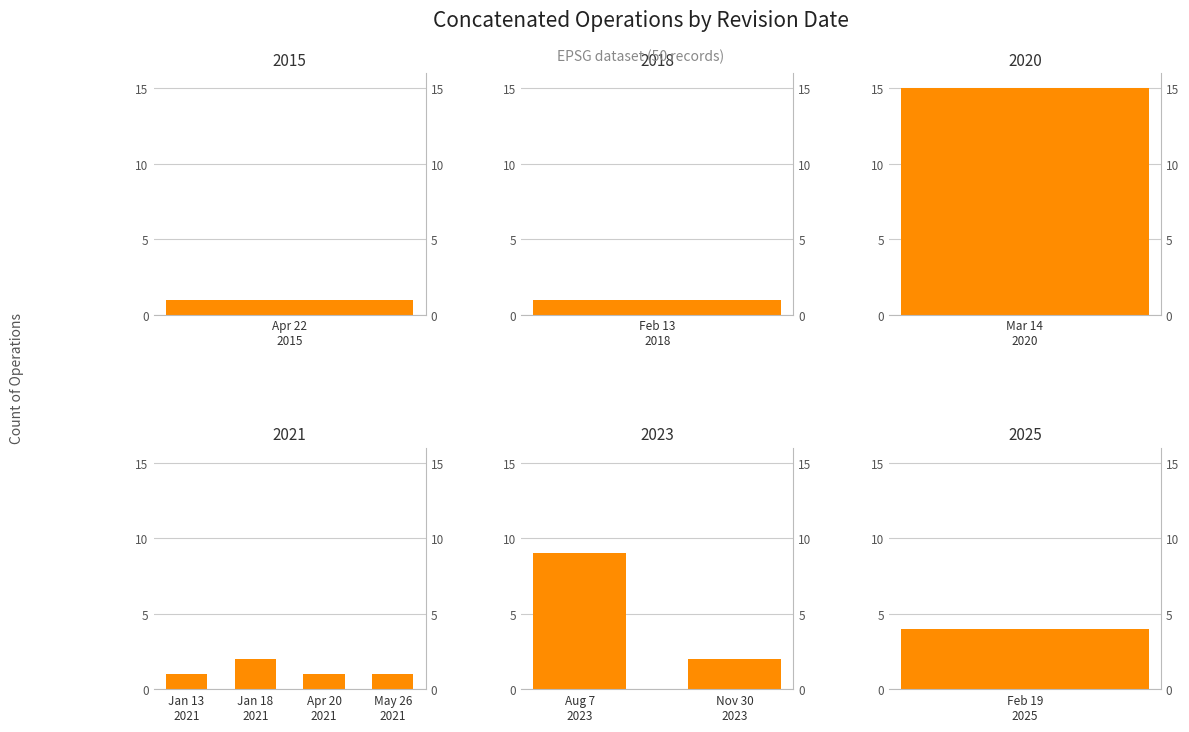

Where is the data nearest to the value 1?

Jan 13 2021